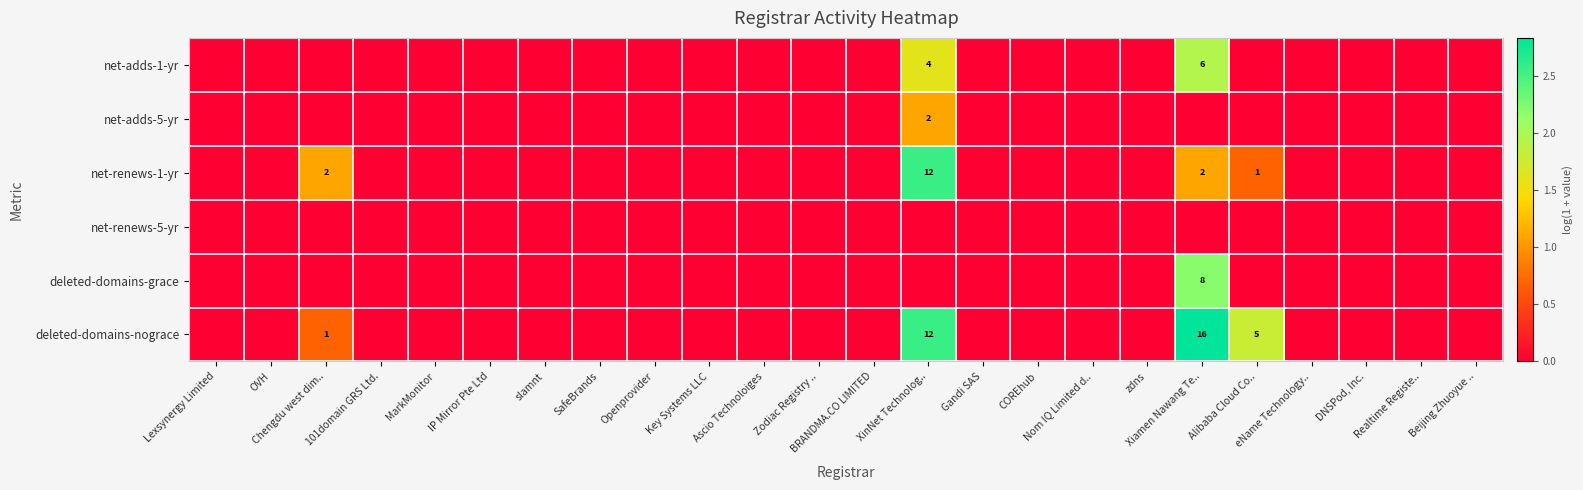

What is the highest value of the deleted-domains-nograce series?

2.8